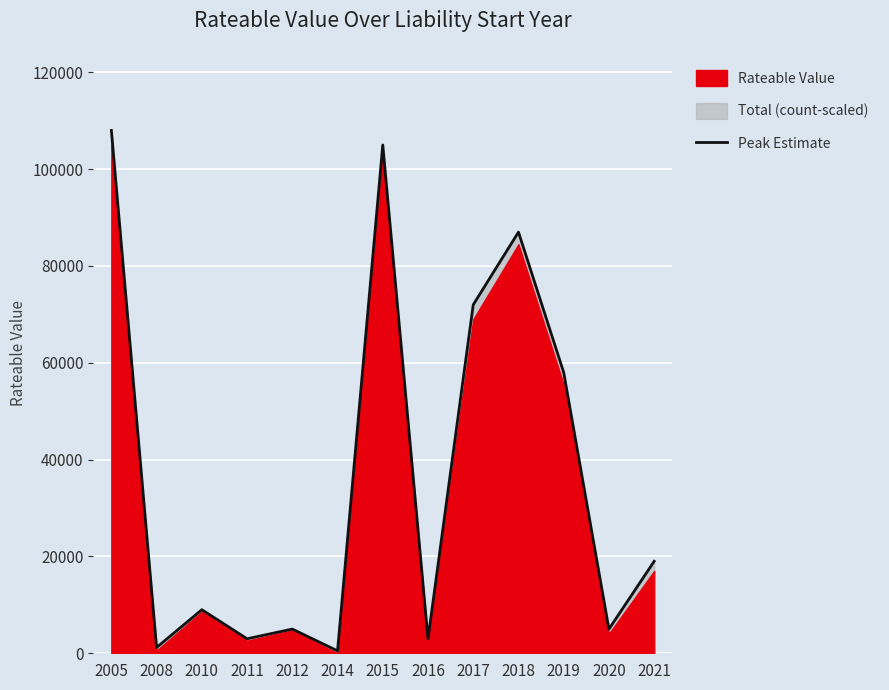

Reading left to right, list all the values displayed in this chart.

108000	1200	9000	3000	5000	500	105000	3000	72000	87000	58000	5000	19000